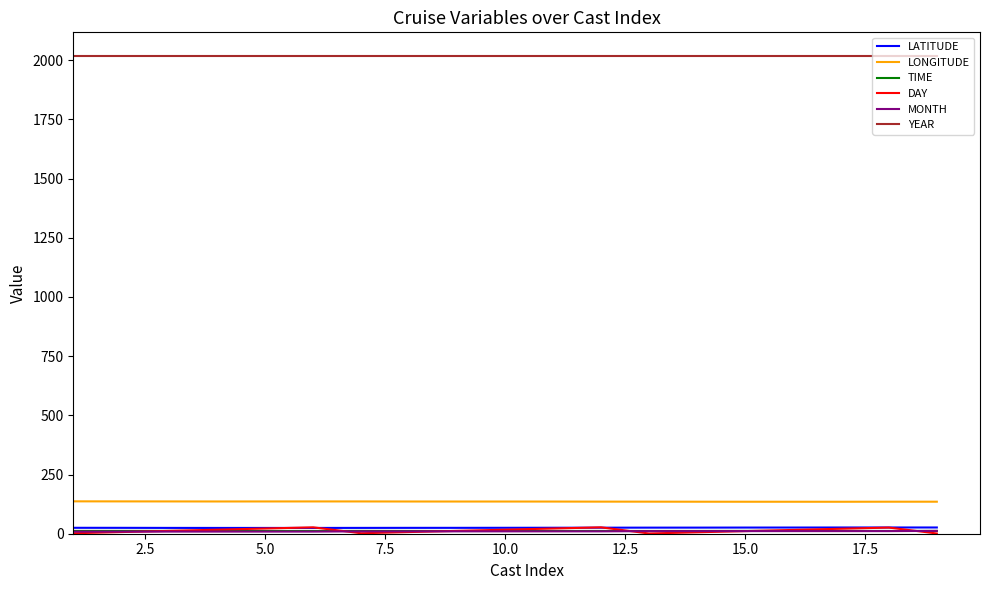

Which series has the largest total across all categories?

YEAR